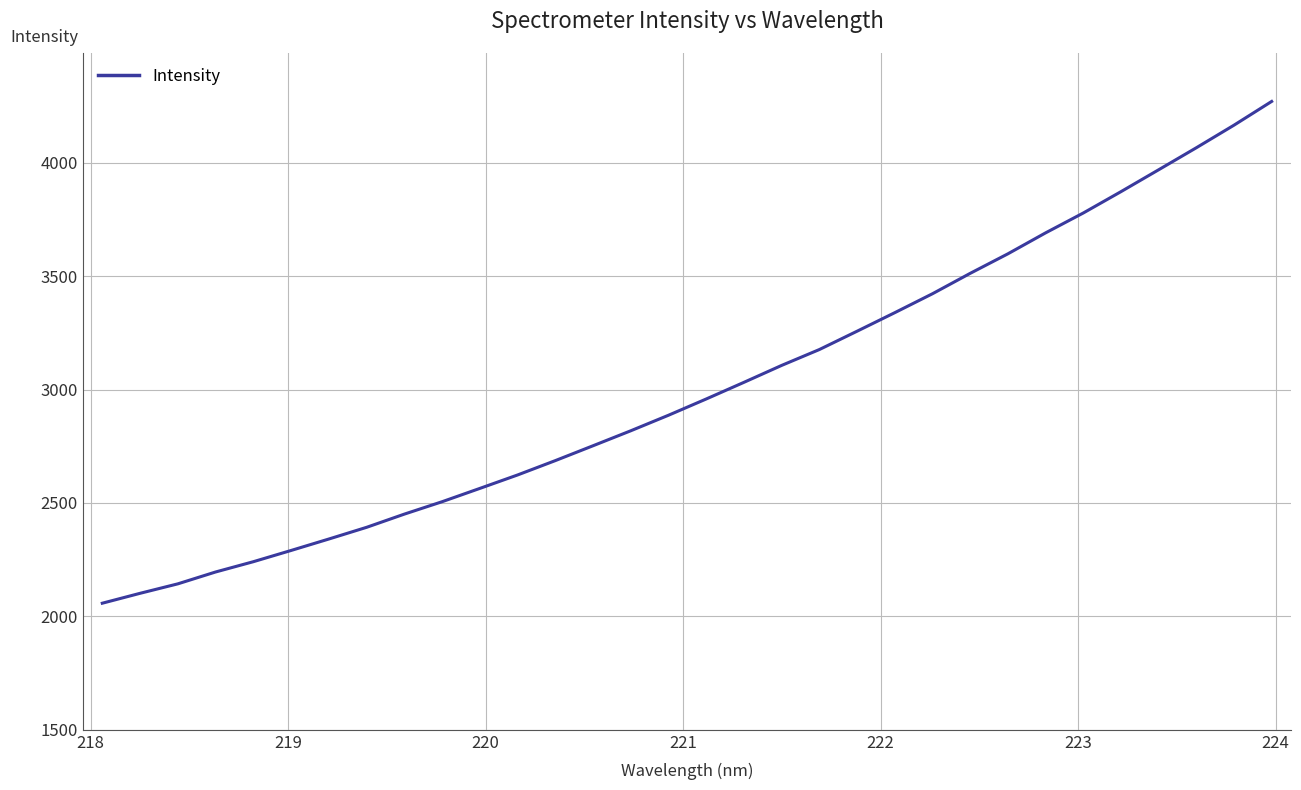

What is the minimum value shown in the chart?

2058.0